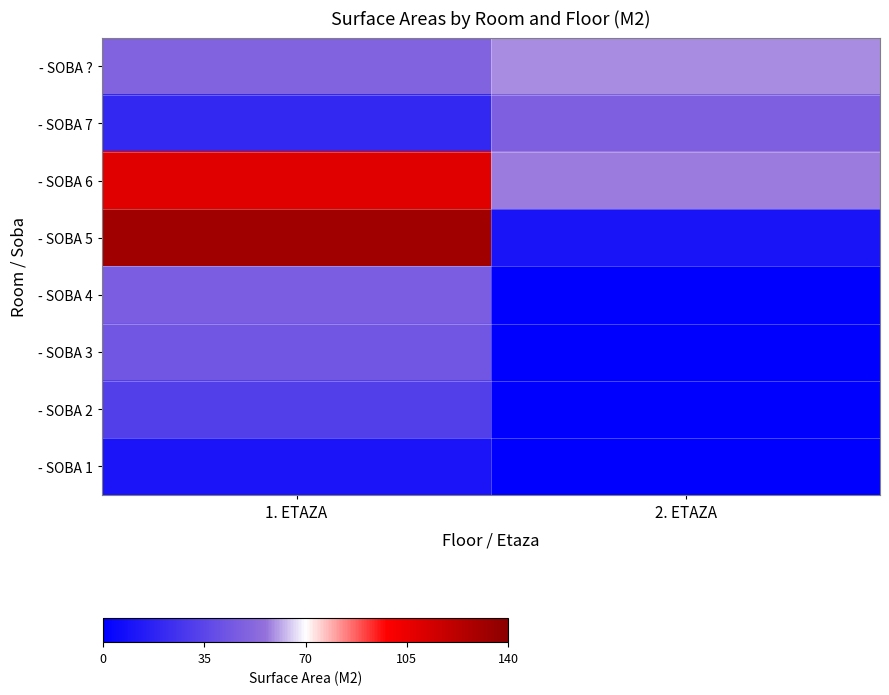

Which label corresponds to the largest value in the chart?

1. ETAZA